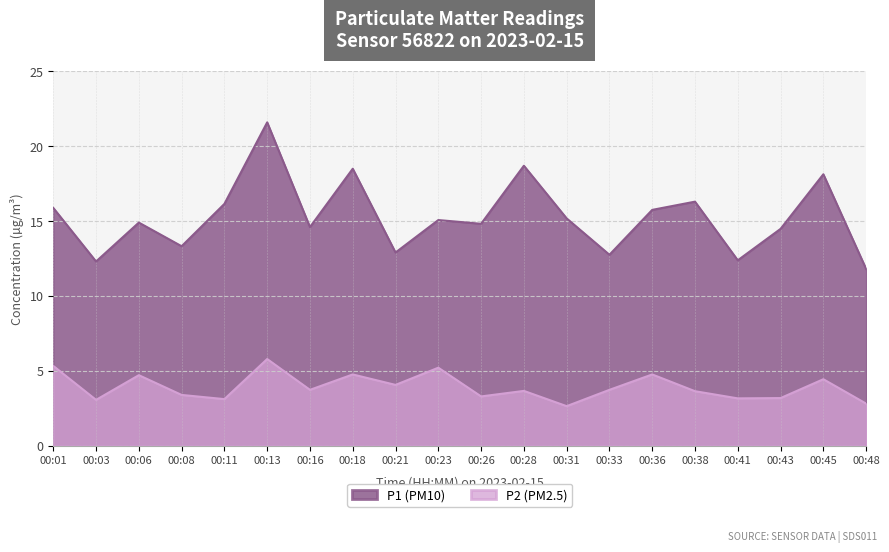

Reading left to right, list all the values displayed in this chart.

P1: 00:01=15.9	00:03=12.3	00:06=14.9	00:08=13.3	00:11=16.1	00:13=21.6	00:16=14.6	00:18=18.5	00:21=12.9	00:23=15.1	00:26=14.8	00:28=18.7	00:31=15.2	00:33=12.8	00:36=15.8	00:38=16.3	00:41=12.4	00:43=14.5	00:45=18.1	00:48=11.8
P2: 00:01=5.3	00:03=3.0	00:06=4.7	00:08=3.4	00:11=3.1	00:13=5.8	00:16=3.7	00:18=4.8	00:21=4.0	00:23=5.2	00:26=3.3	00:28=3.6	00:31=2.6	00:33=3.7	00:36=4.8	00:38=3.6	00:41=3.1	00:43=3.2	00:45=4.4	00:48=2.8